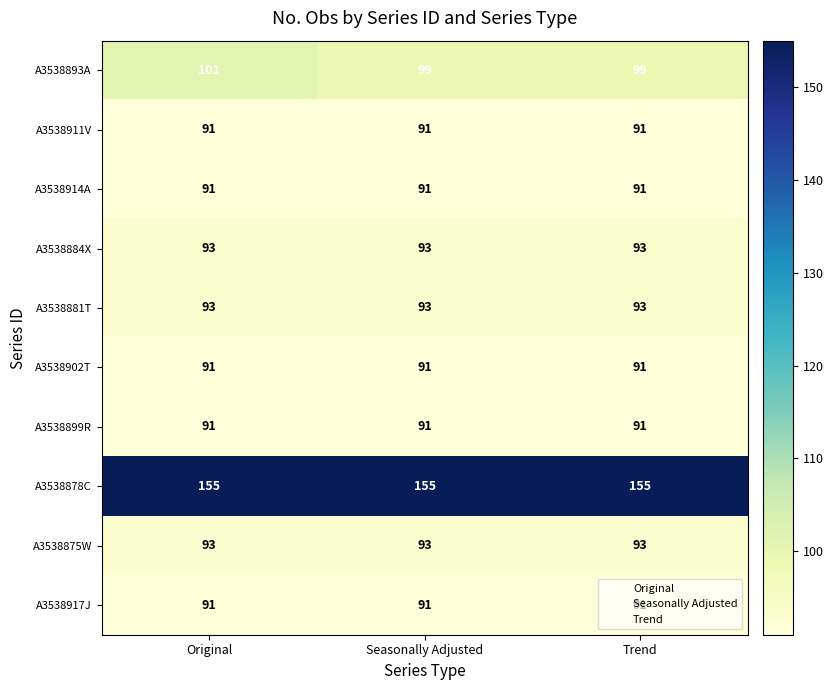

What is the greatest value displayed?

155